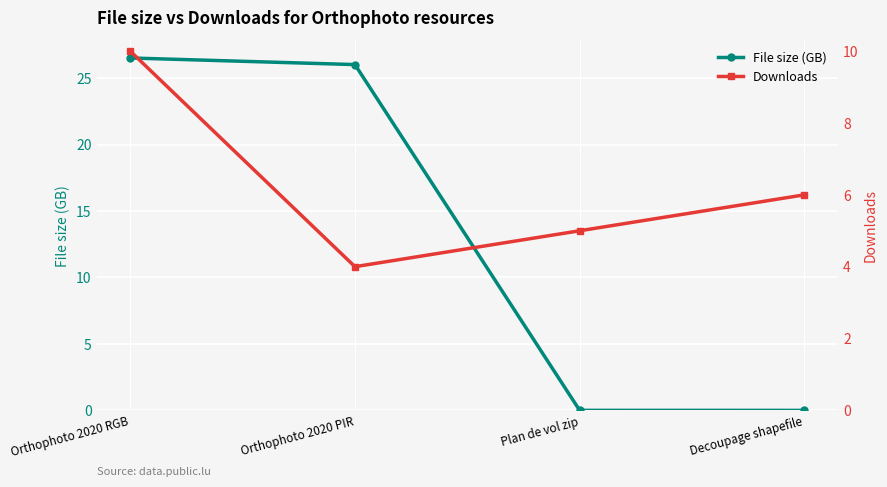

Which series has the largest range (max minus min)?

File size (GB)